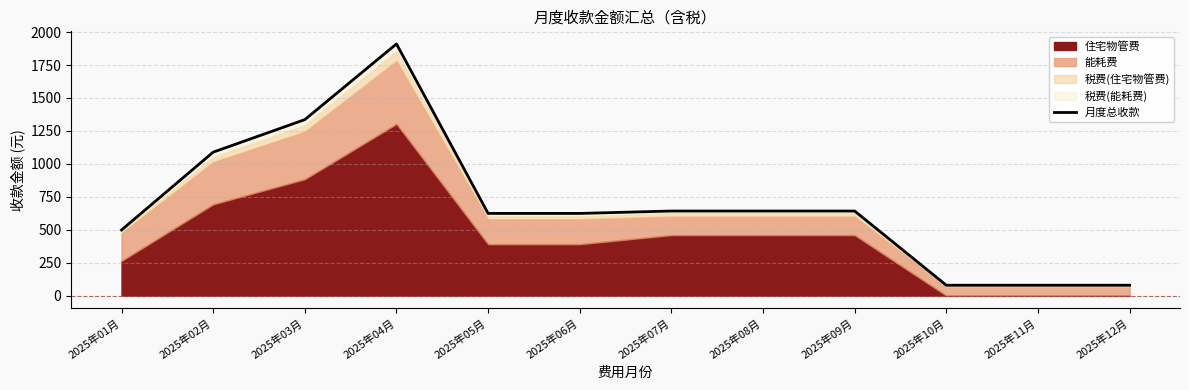

How many lines are shown in the chart?

1